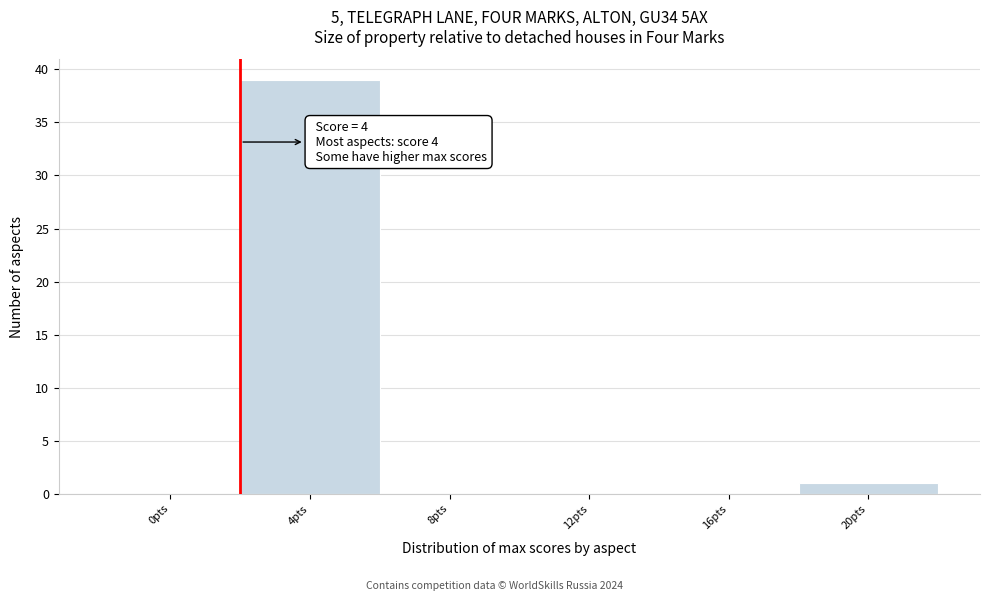

Reading left to right, transcribe all the data shown in this chart.

0pts=0	4pts=39	8pts=0	12pts=0	16pts=0	20pts=1